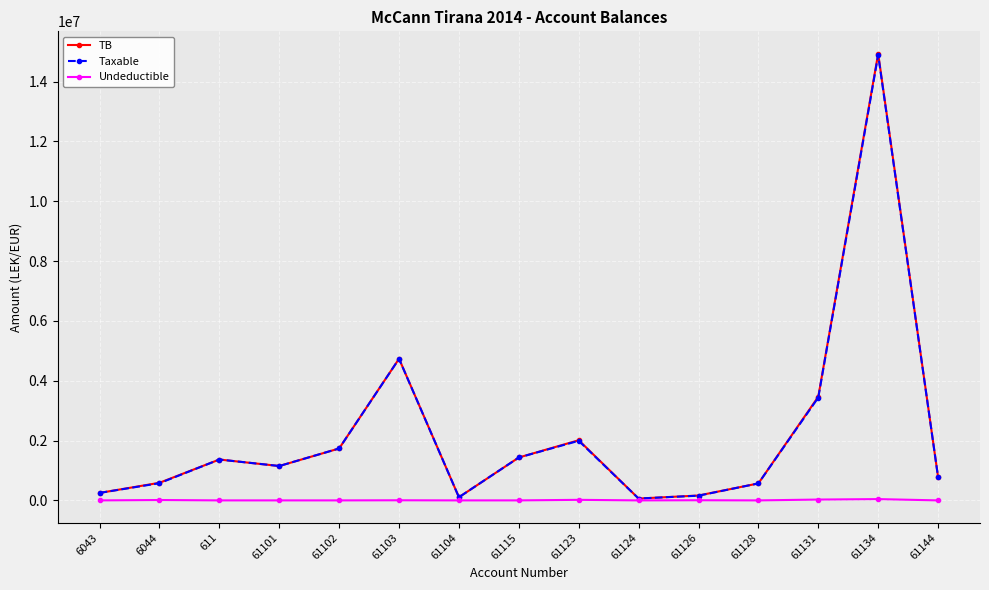

At which category is the sum across all series the highest?

61134